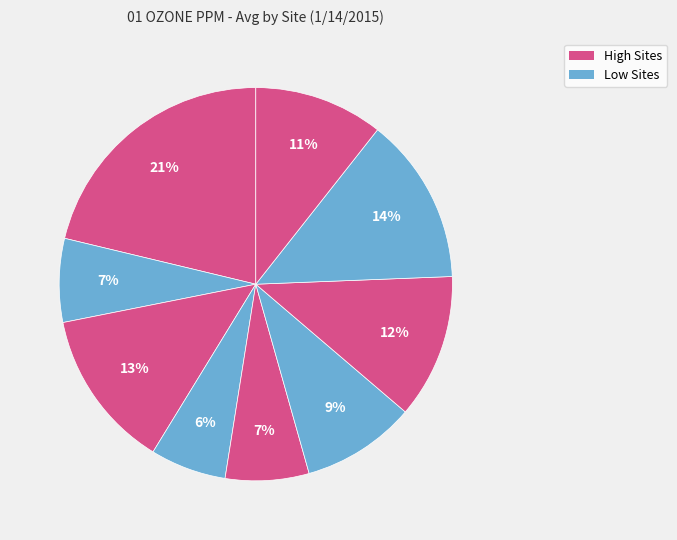

To the nearest percent, what is the difference between the largest and smallest slice percentages?

15%